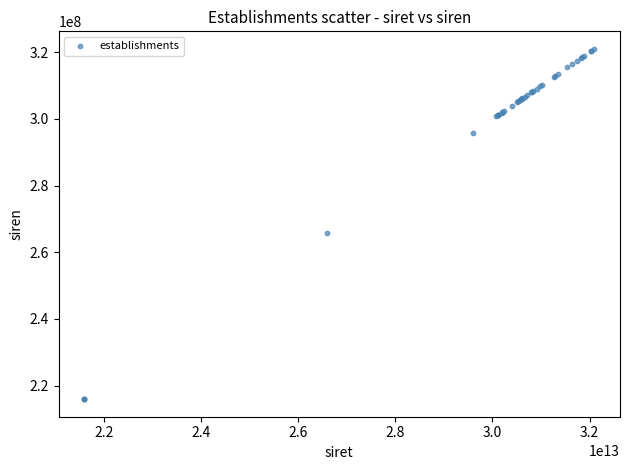

What Y value in the scatter plot is closest to 268459083?

265904797